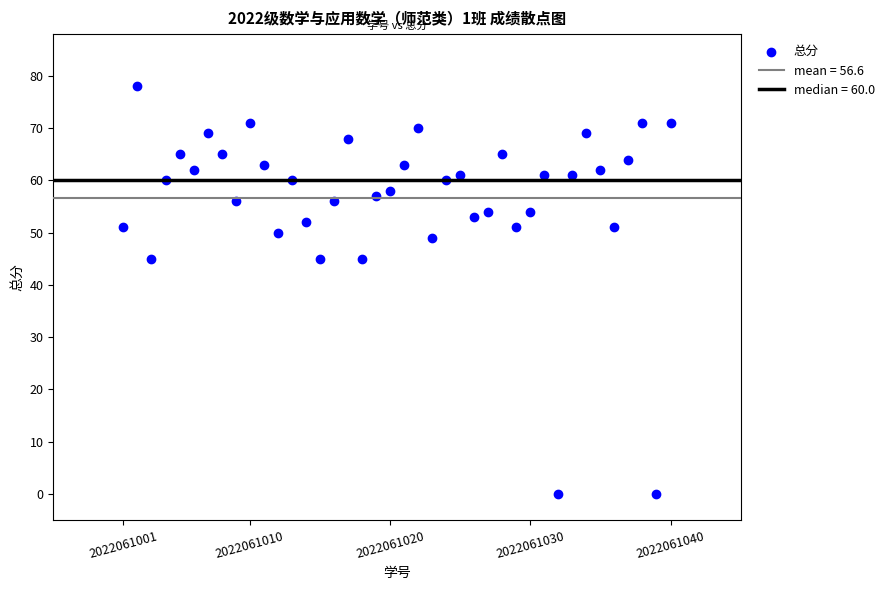

What is the range of Y values (max minus min)?

78